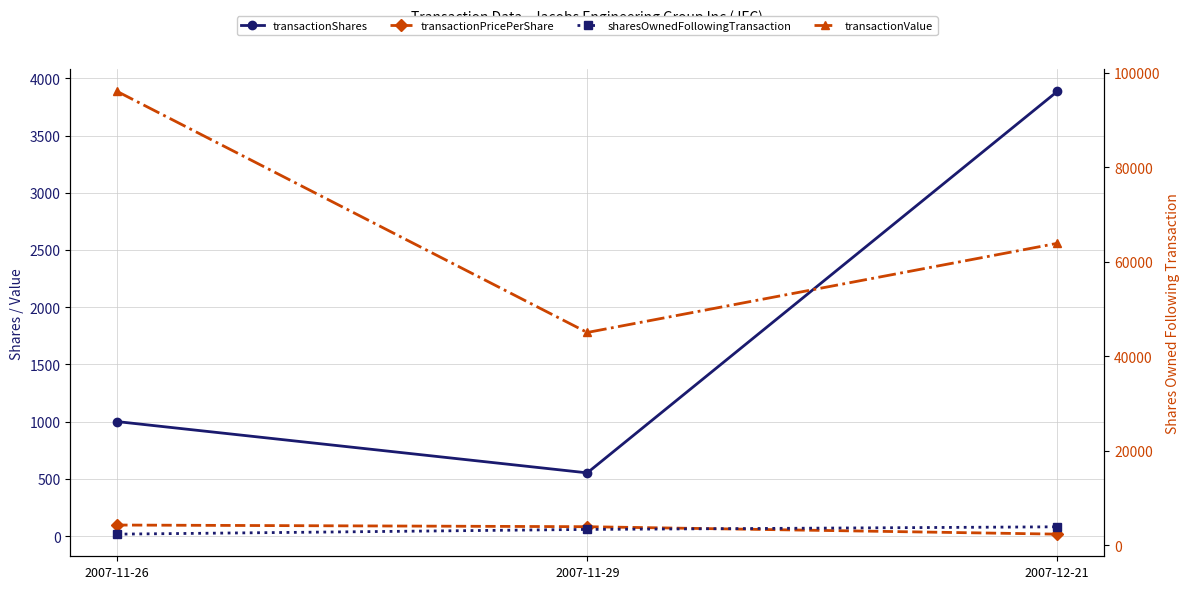

Between 2007-11-29 and 2007-12-21, which series saw the biggest shift?

transactionValue